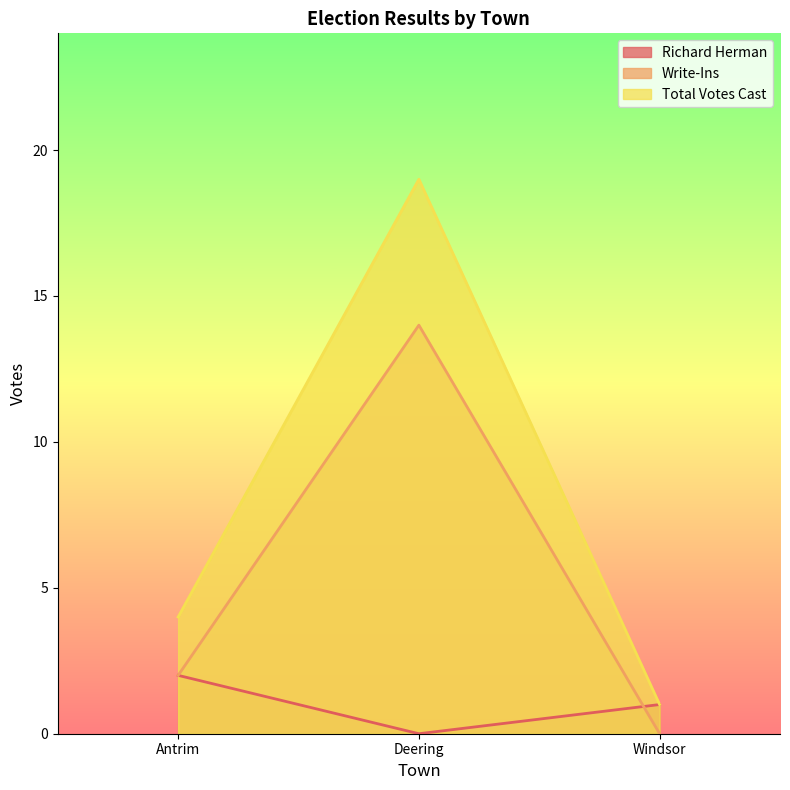

At which label does Write-Ins first exceed 2?

Deering